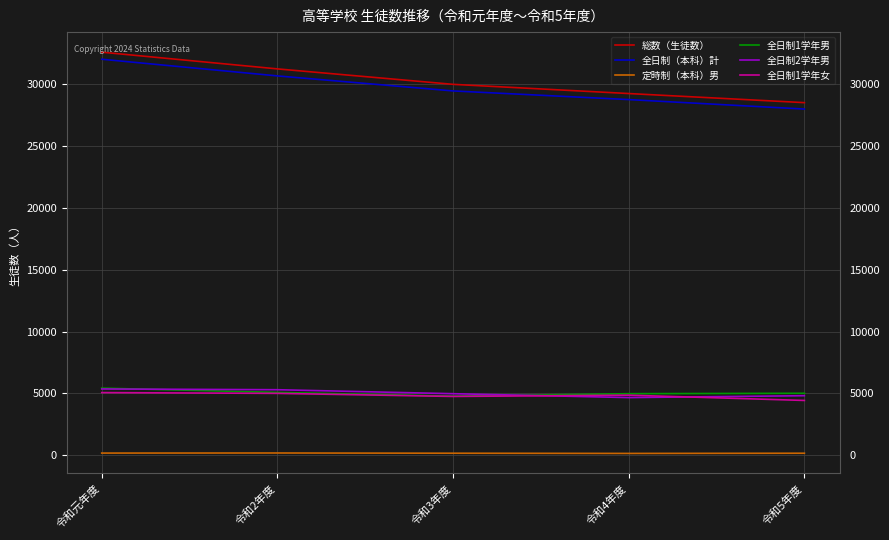

List the labels in order of 総数（生徒数） value, smallest first.

令和5年度, 令和4年度, 令和3年度, 令和2年度, 令和元年度